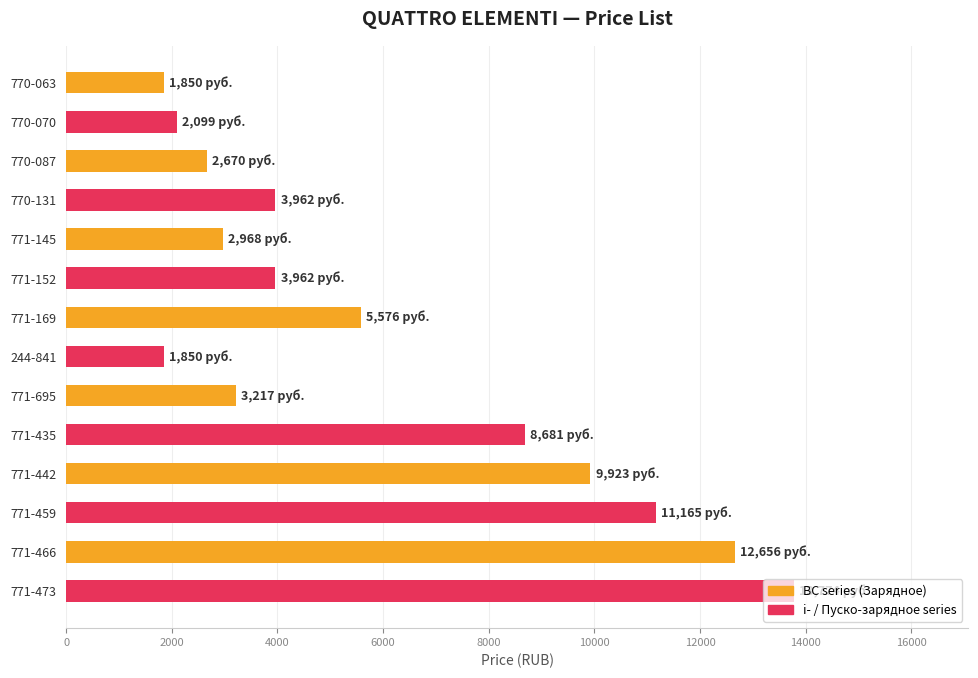

Approximately how many times larger is the value at 771-695 compared to 771-145?

1.1